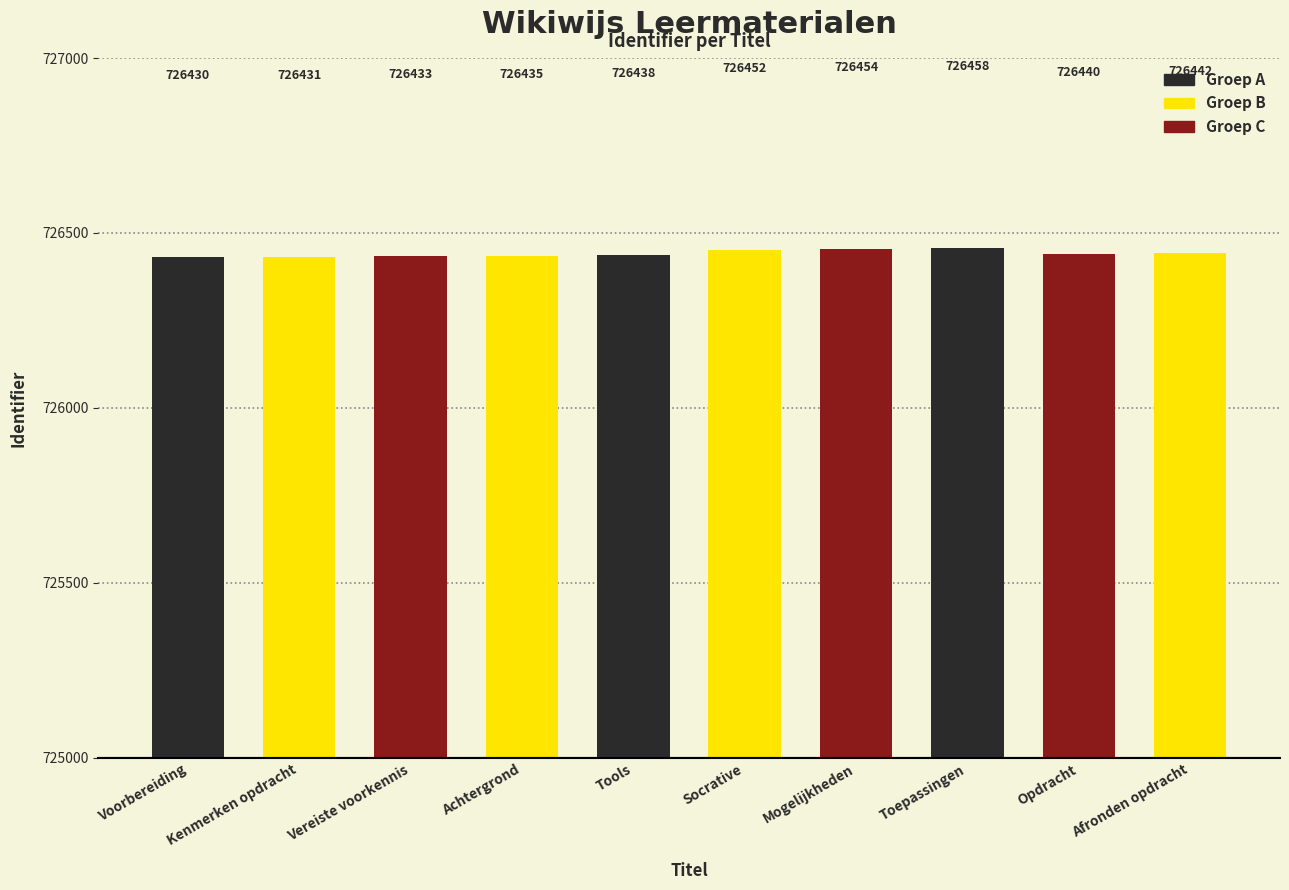

Where does the data first go above 726440?

Socrative